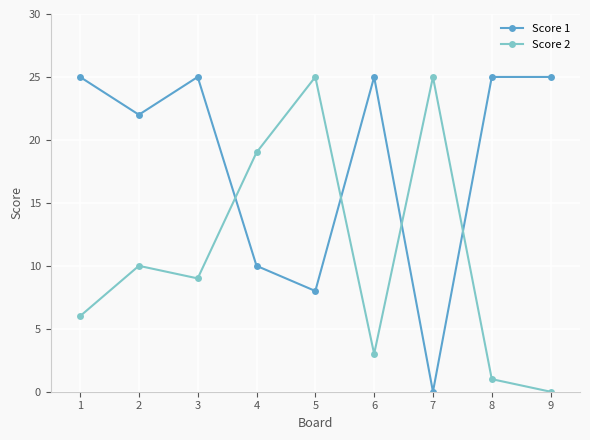

How many lines are shown in the chart?

2